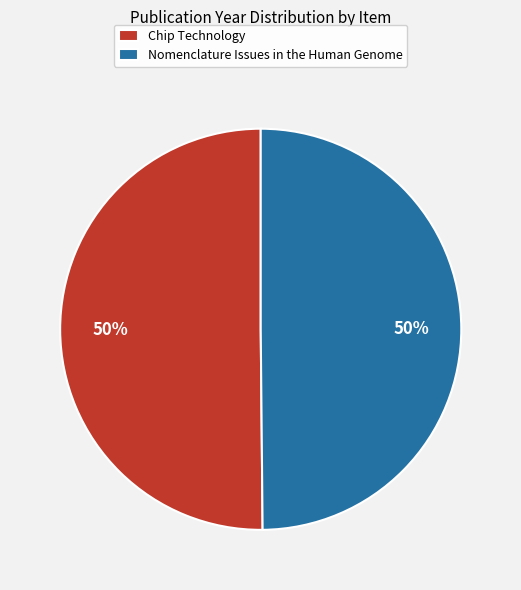

The Chip Technology slice represents 60% of the pie. True or false?

False